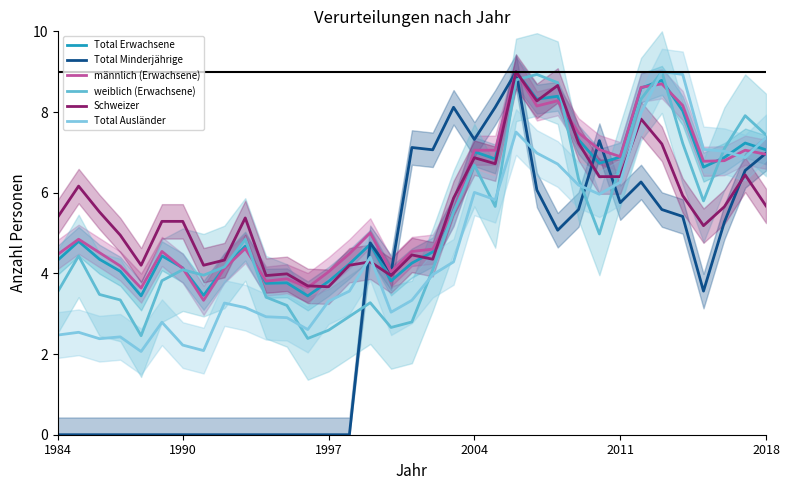

At how many categories does at least one series exceed 0?

35